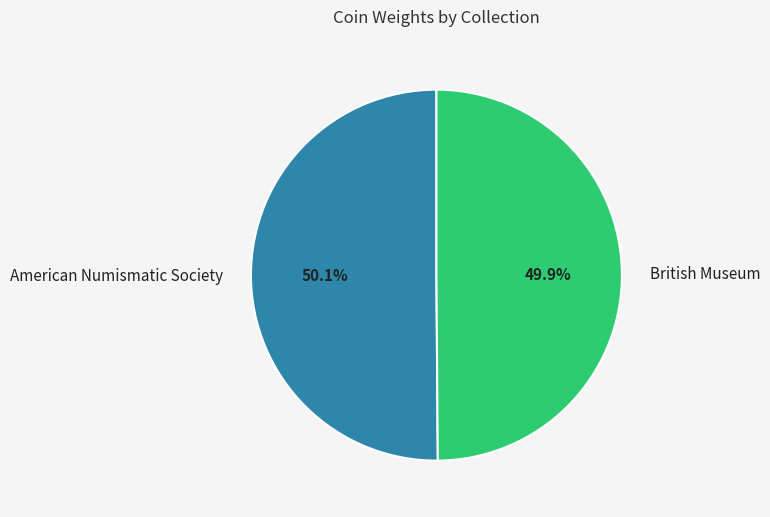

What is the ratio of the value at British Museum to the value at American Numismatic Society?

1.0